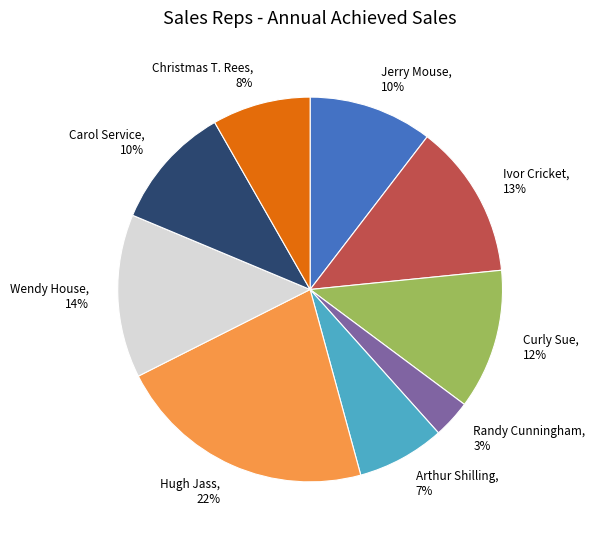

How many segments does this pie chart have?

9